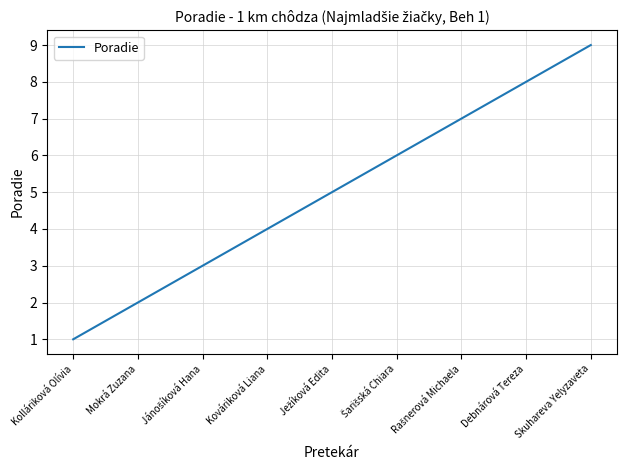

What is the greatest value displayed?

9